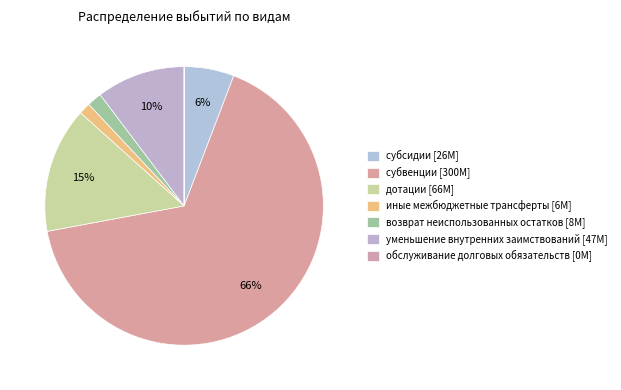

What portion of the pie excludes дотации?

85.4%